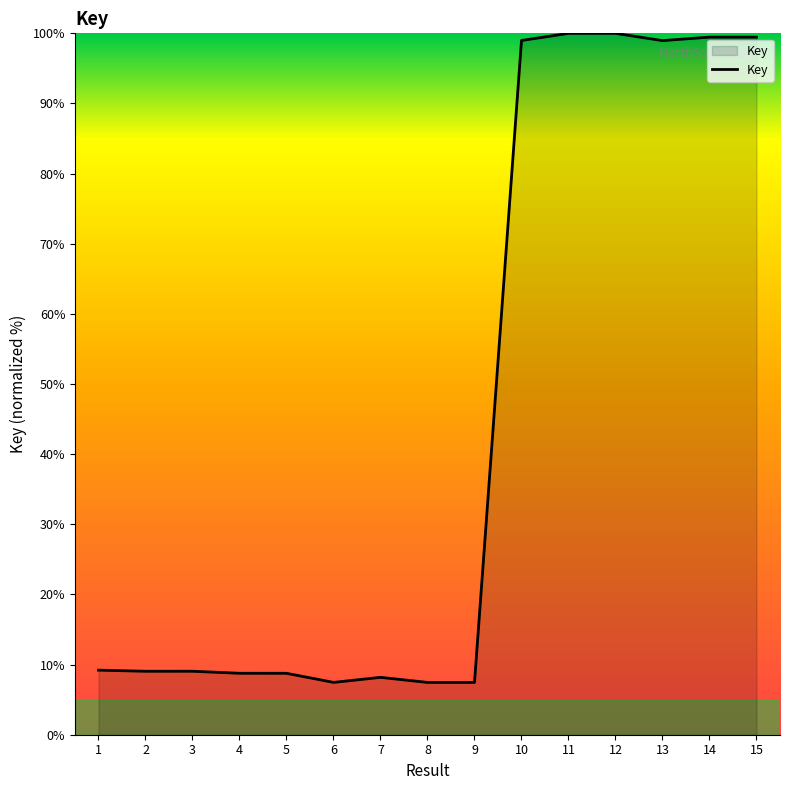

What is the smallest value displayed?

7.5